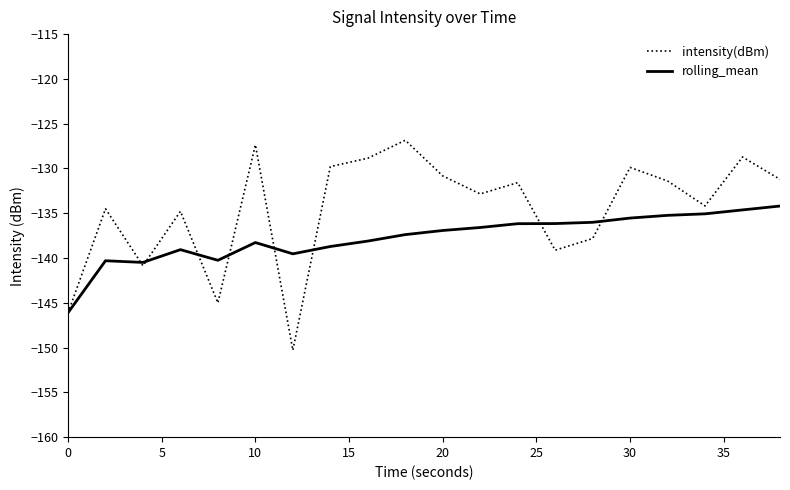

Which series has the largest total across all categories?

intensity(dBm)